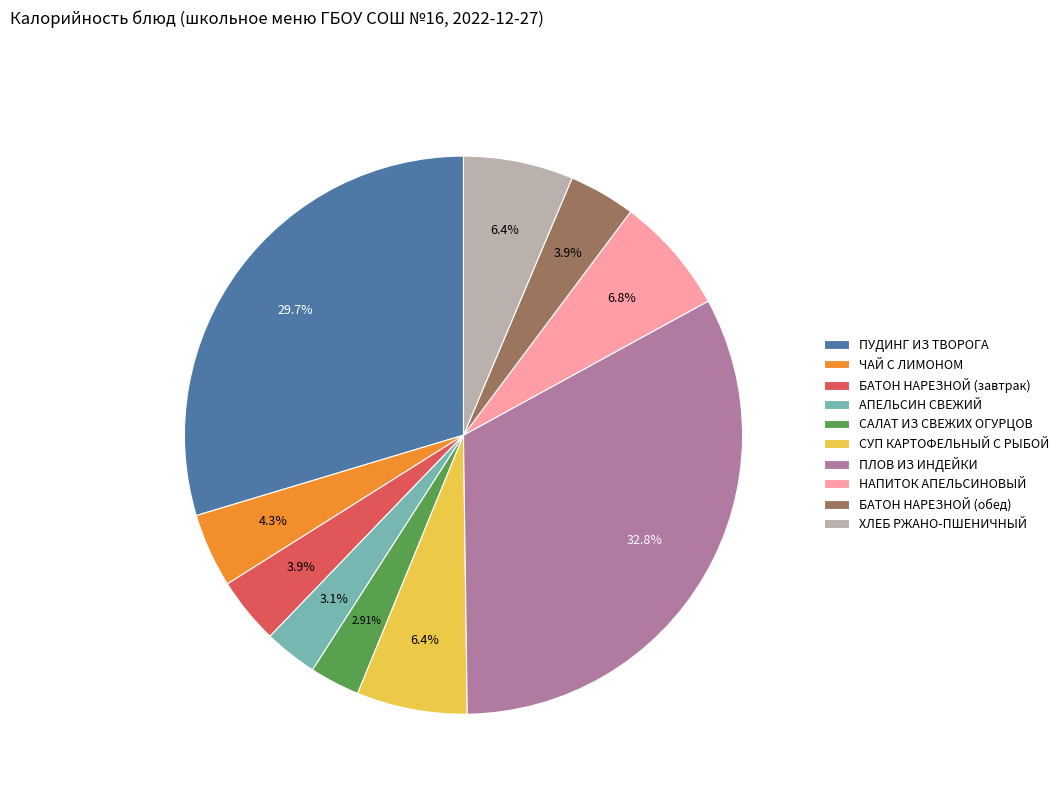

Combined, do СУП КАРТОФЕЛЬНЫЙ С РЫБОЙ and ПУДИНГ ИЗ ТВОРОГА account for over 50%?

No